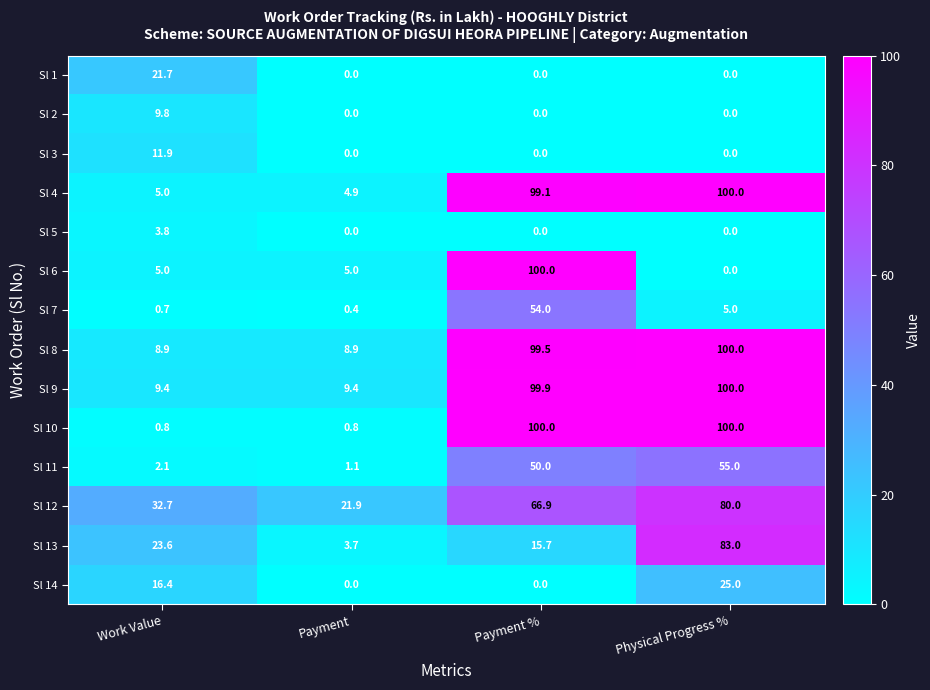

What is the minimum value for Sl 9?

9.4